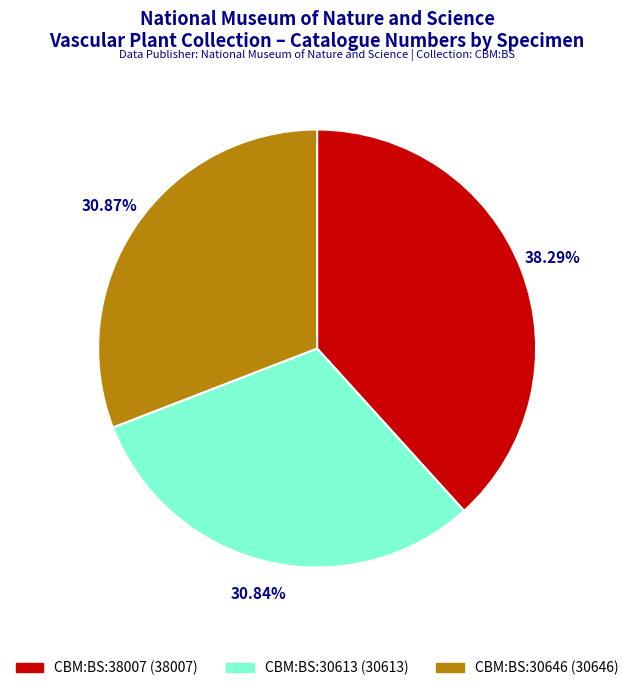

Is CBM:BS:30646 (30646) the majority of the pie?

No